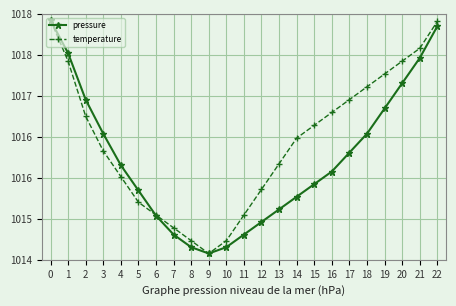

What is the difference between the pressure values at 14 and 19?

140.0